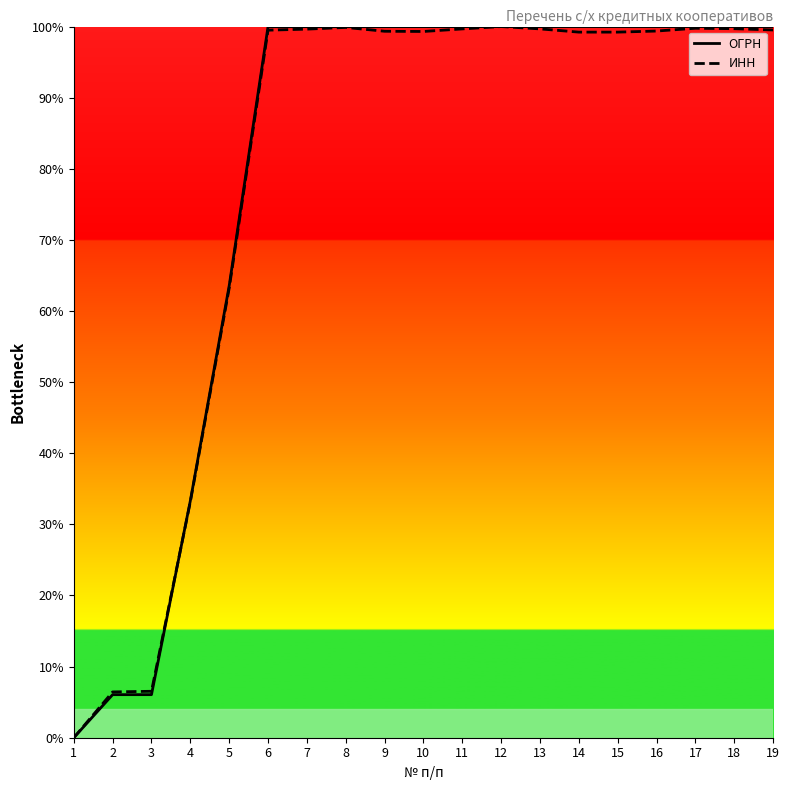

How many values in the ИНН series exceed 99?

14